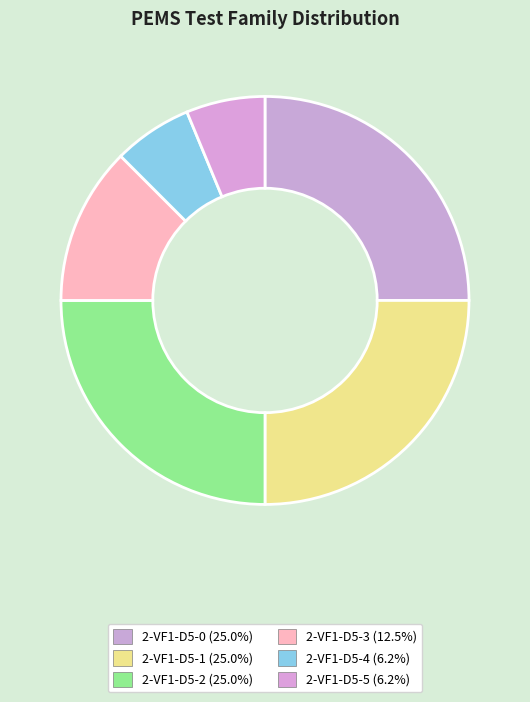

Count the number of slices in the pie.

6